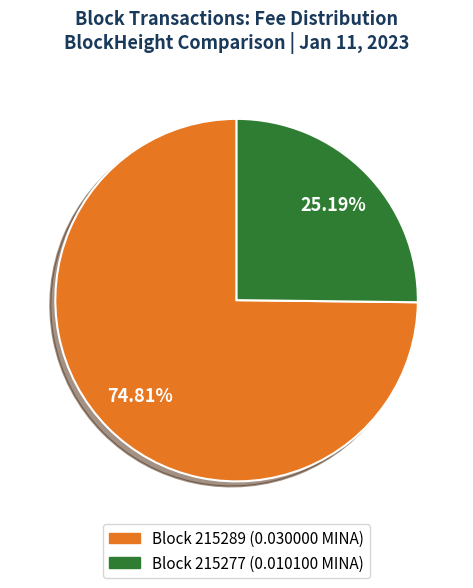

Is there any slice that represents more than half of the pie?

Yes